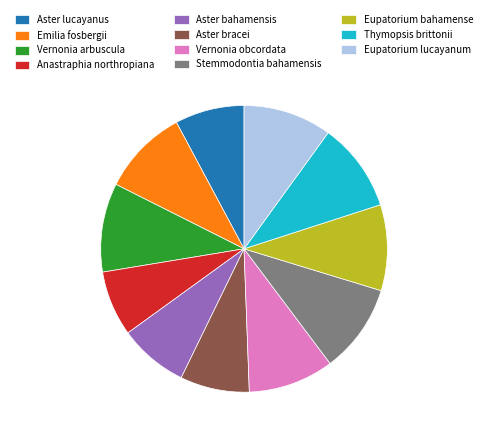

Is it true that Aster lucayanus is 18% of the pie?

False